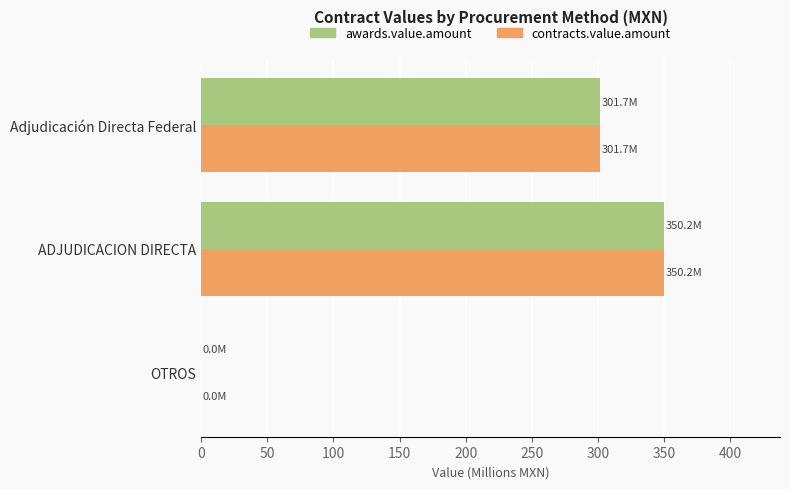

What is the total value across all series at ADJUDICACION DIRECTA?

700.5